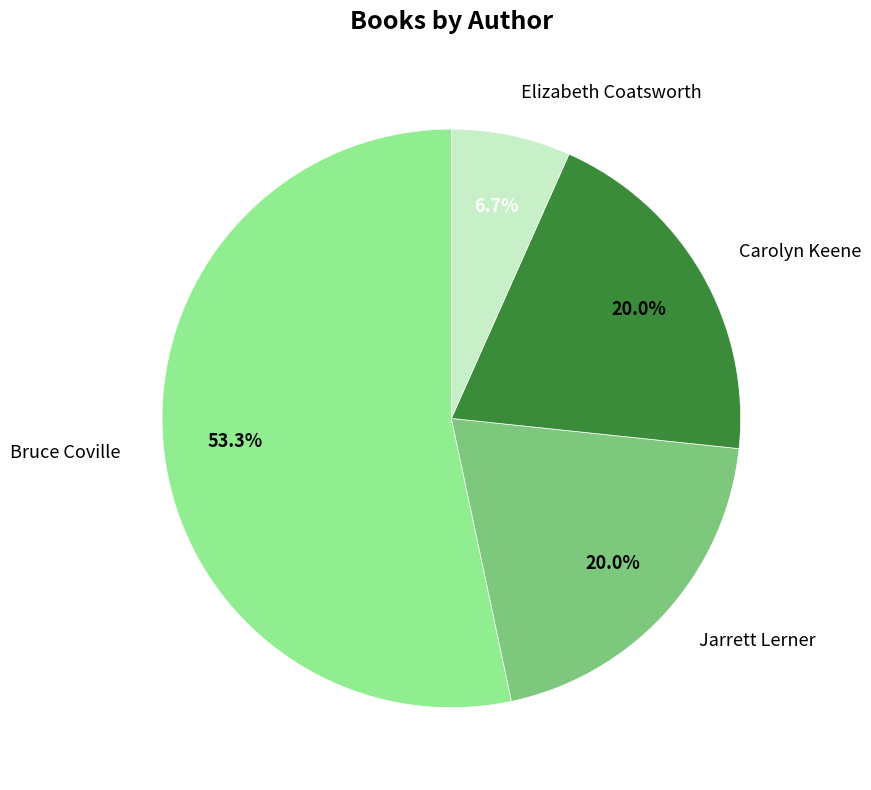

True or false: Bruce Coville accounts for 53% of the total.

True